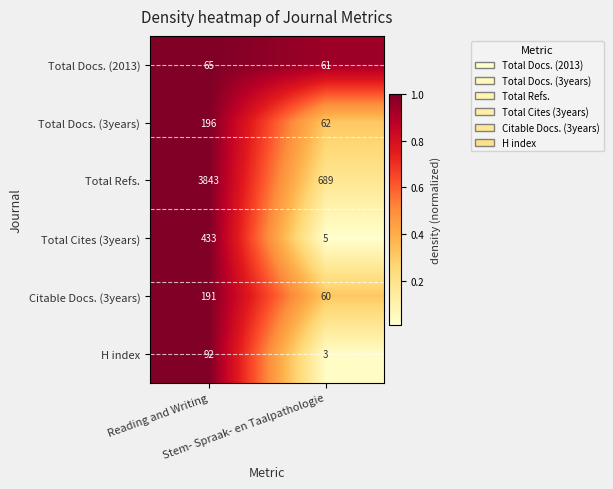

What is the difference between the maximum and minimum values in the Total Docs. (3years) series?

134